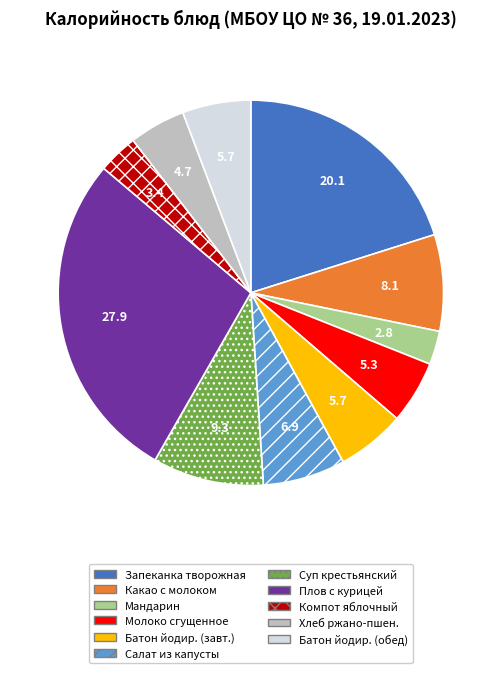

Combined, do Запеканка творожная and Компот яблочный account for over 50%?

No